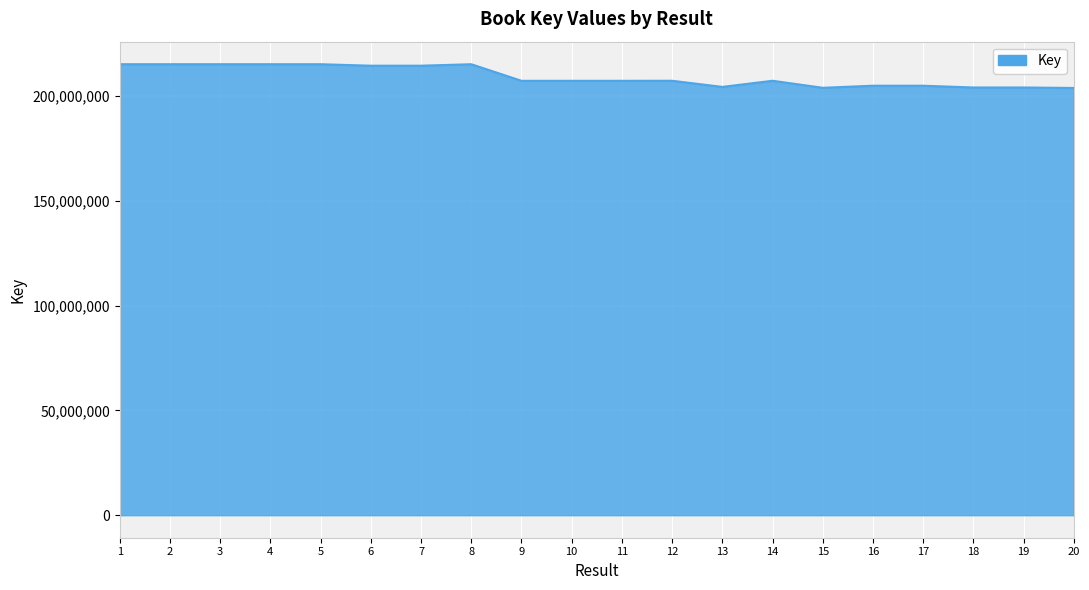

What is the minimum value shown in the chart?

203860860